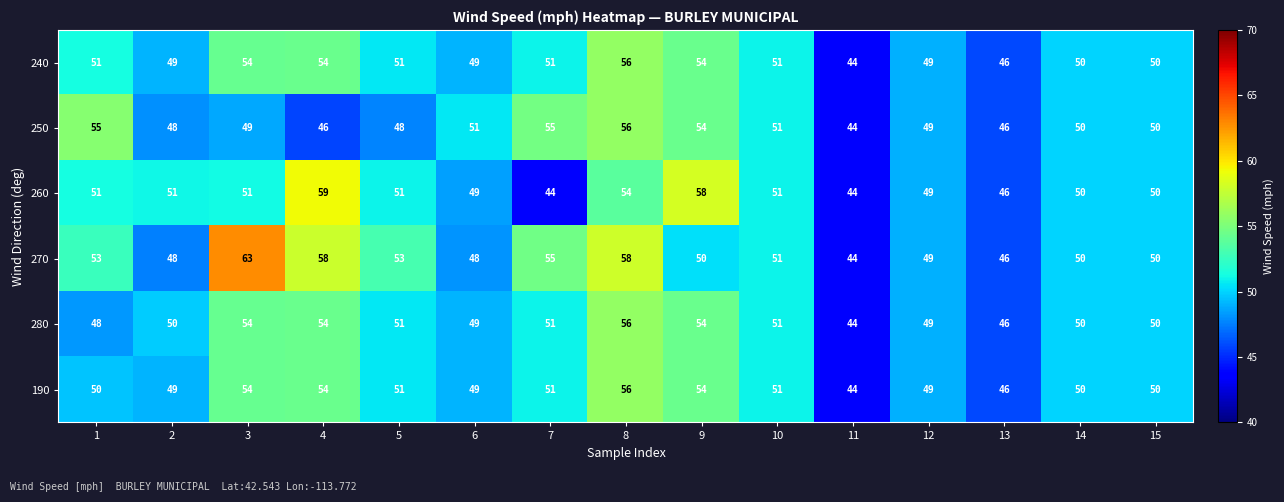

True or false: 270 has a value of 78 at 5.

False